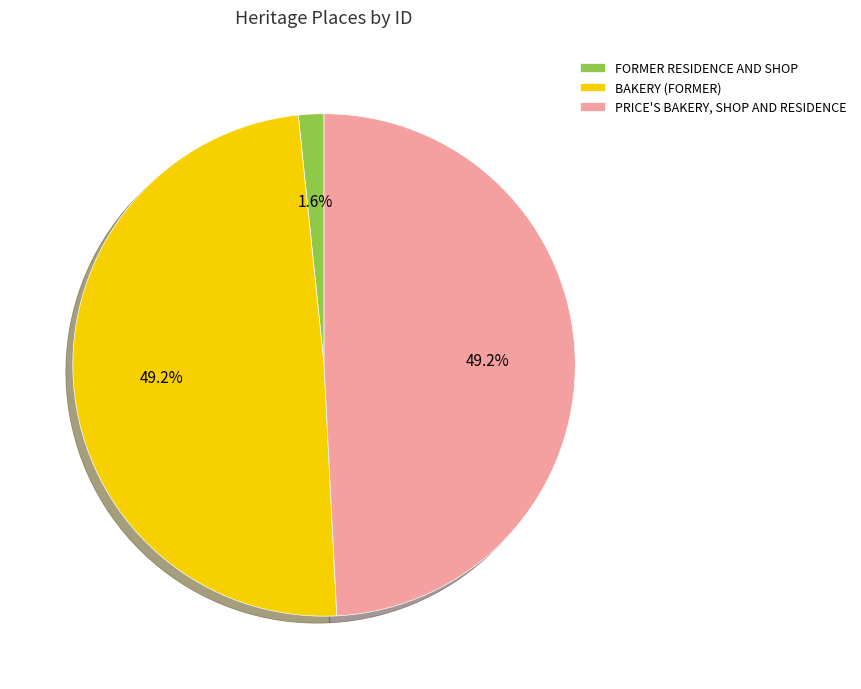

Is it true that FORMER RESIDENCE AND SHOP is 2% of the pie?

True